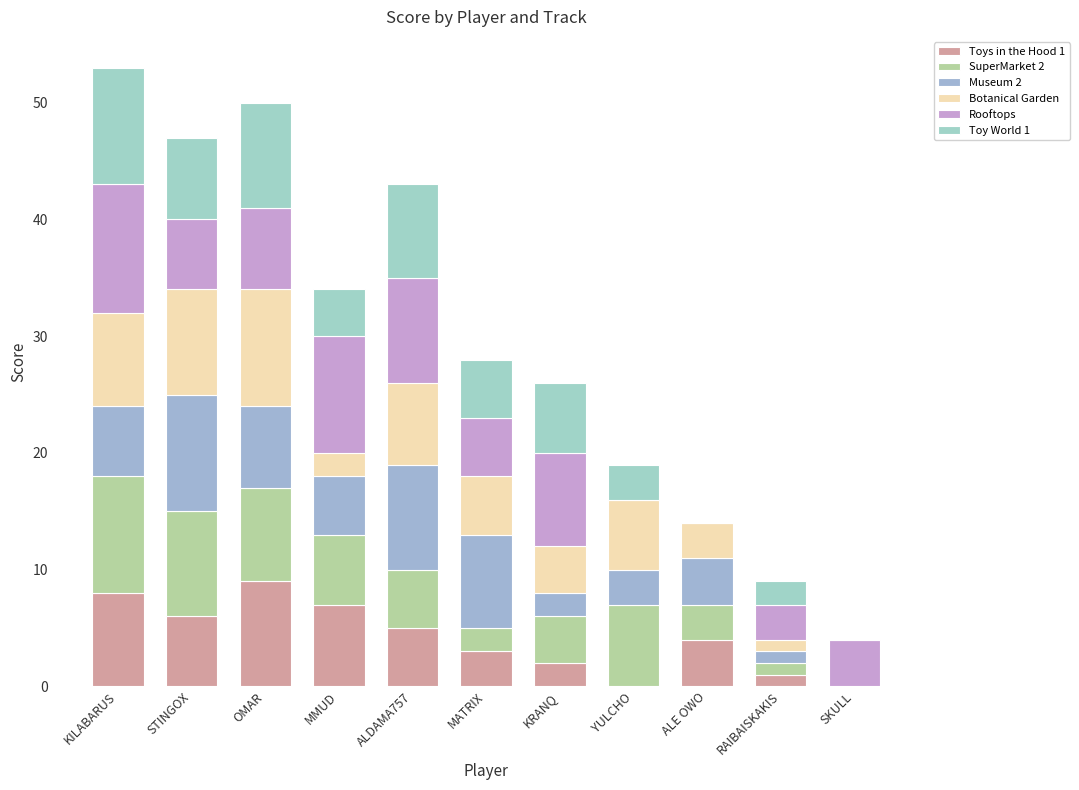

Does the chart contain stacked bars?

Yes